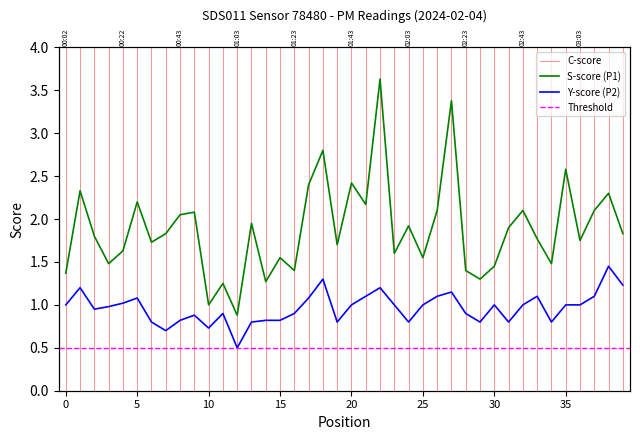

Between 02:03 and 03:13, which series saw the biggest shift?

P2